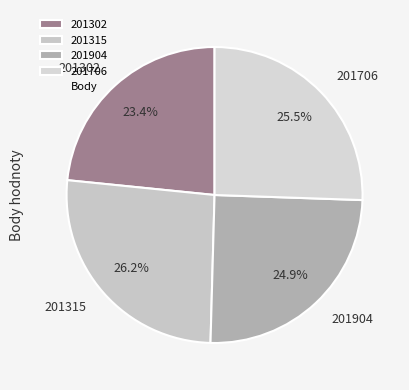

To the nearest percent, what is the difference between the largest and smallest slice percentages?

3%